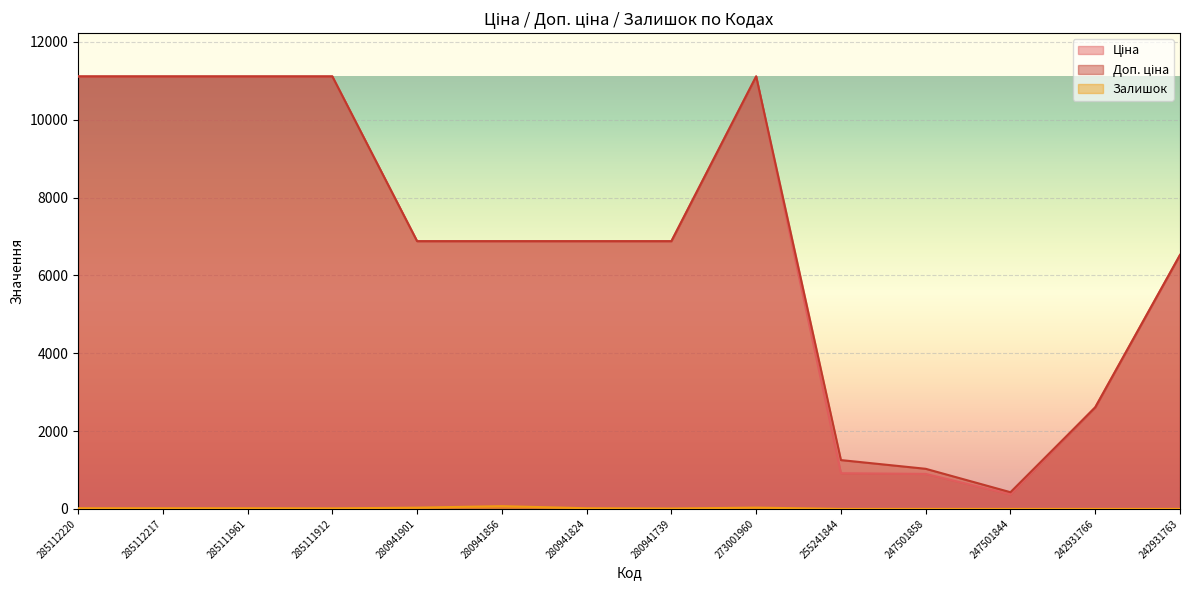

Where does the Ціна series first go above 6879?

285112220